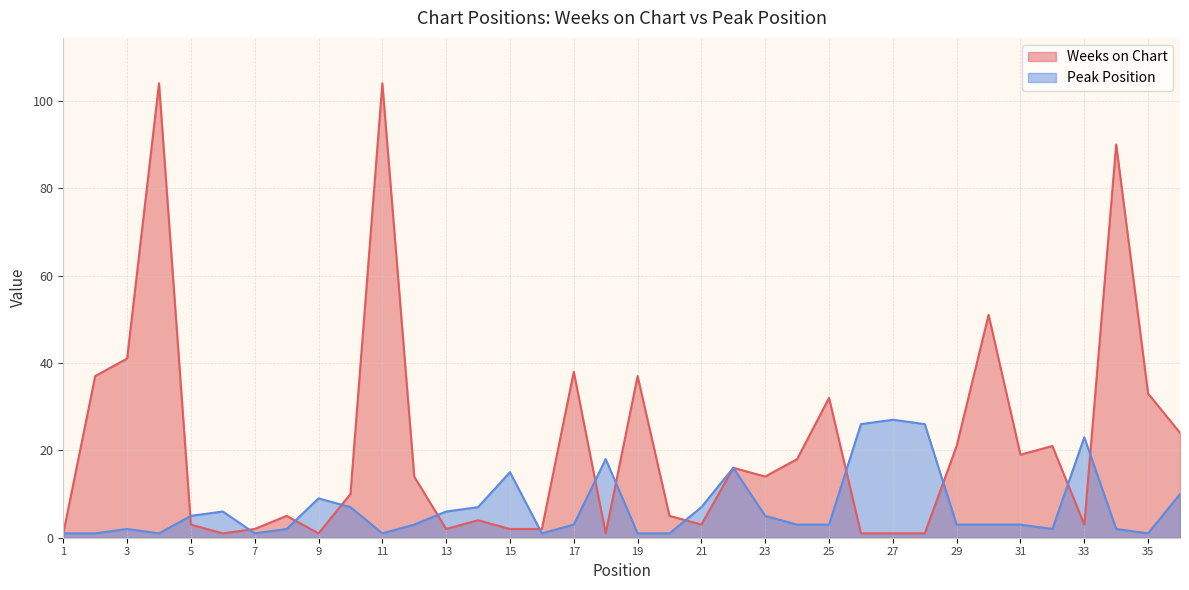

What is the total value across all series at 30?

54